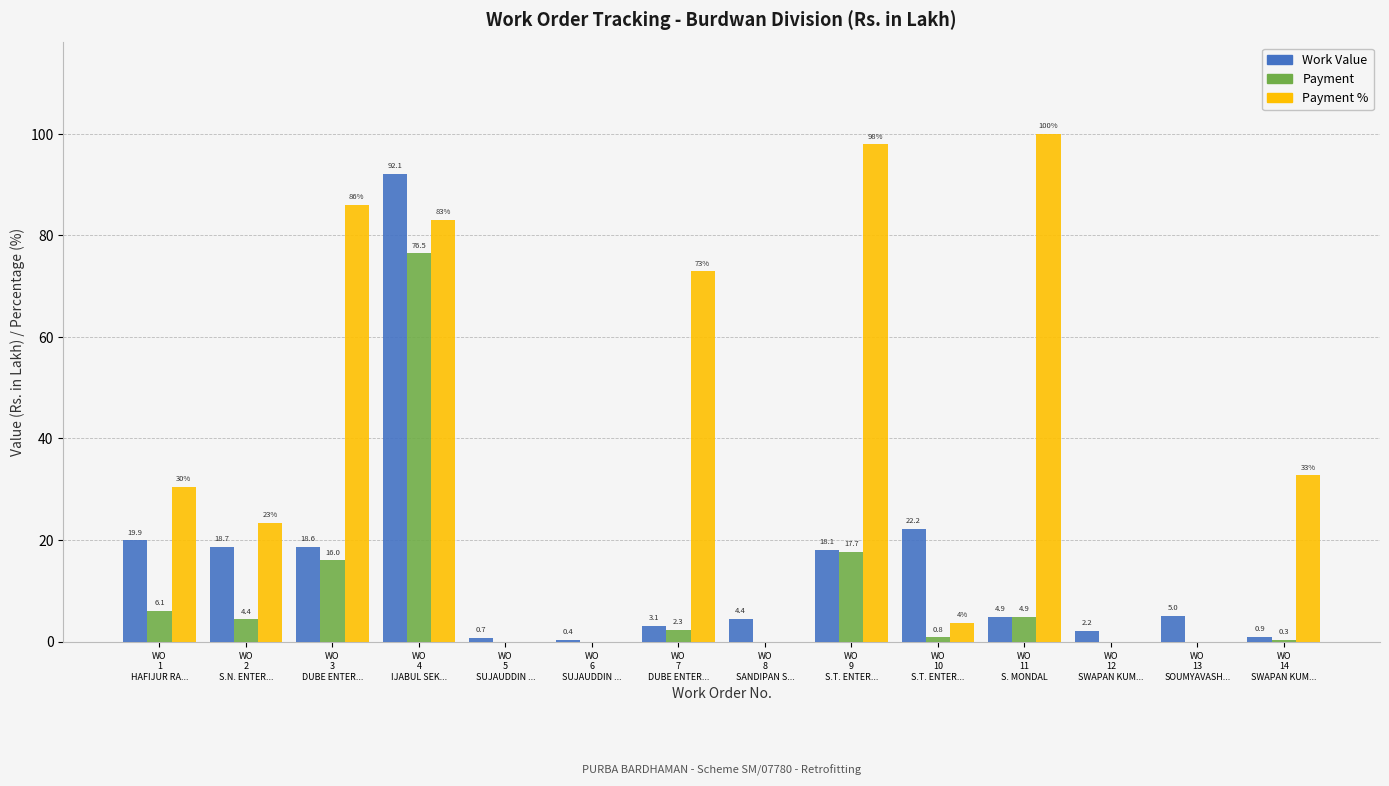

What is the maximum value shown in the chart?

100.0